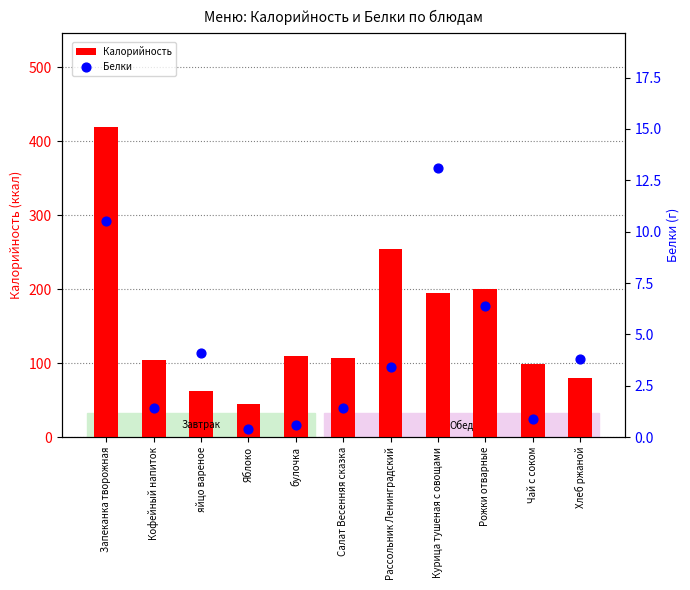

Which series reaches the minimum Y coordinate?

Белки